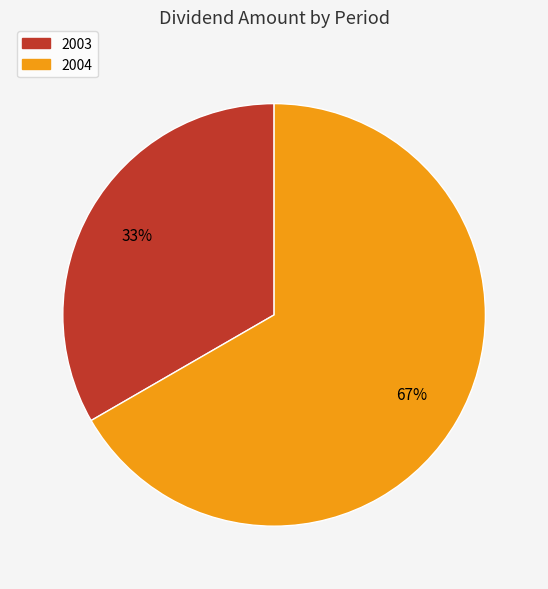

Count the number of slices in the pie.

2